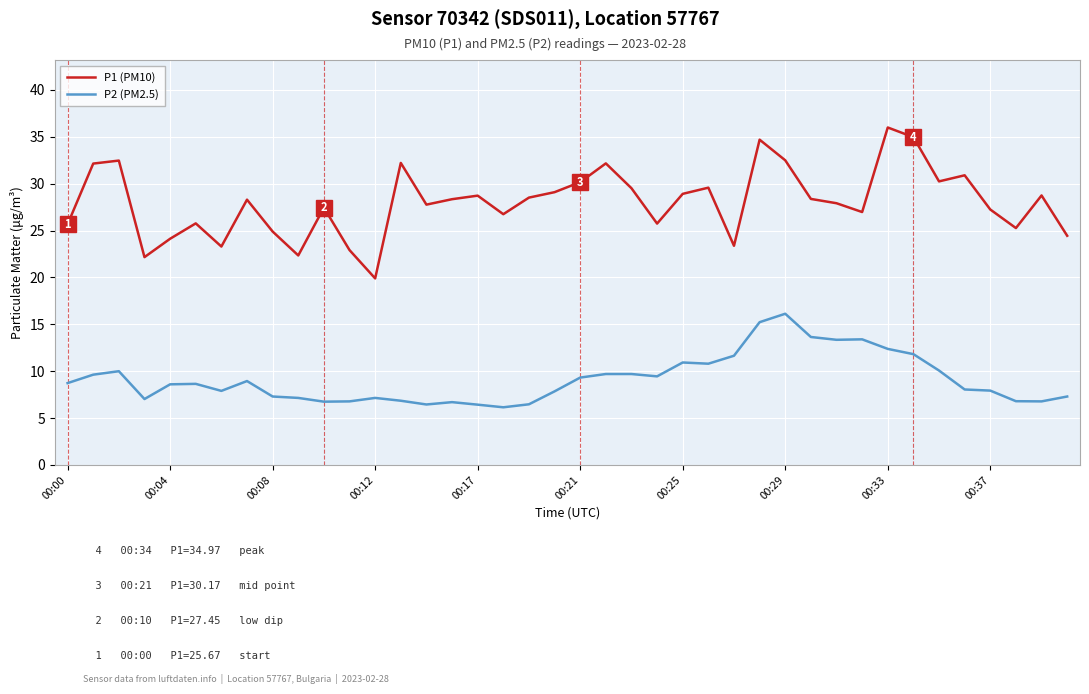

What is the difference between the maximum and minimum values in the P2 (PM2.5) series?

10.0